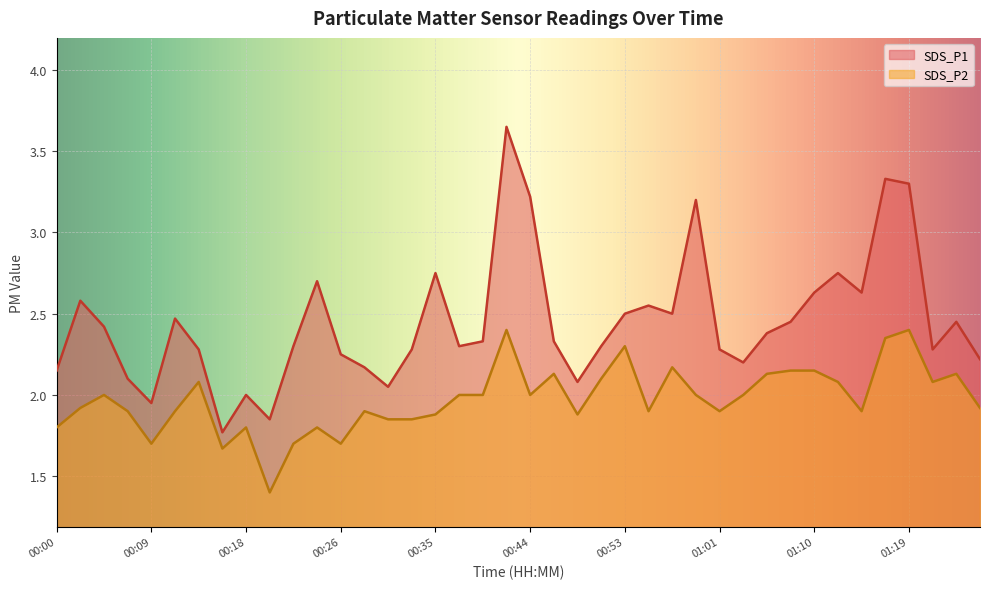

Where is SDS_P2 nearest to the value 1?

00:20